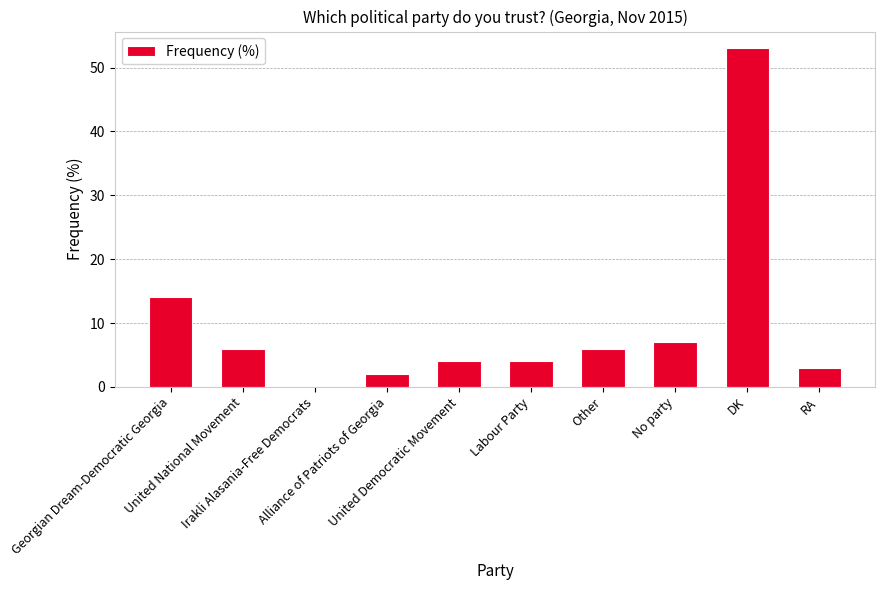

How many positive values are there?

9